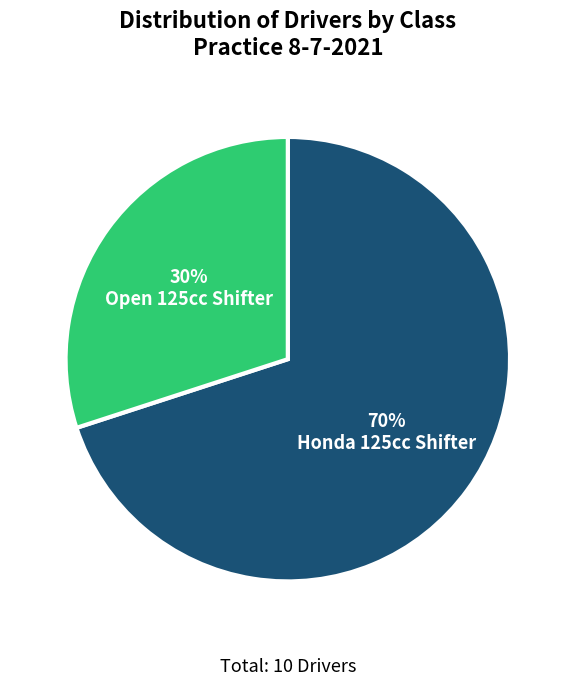

Which category has the biggest portion of the pie?

Honda 125cc Shifter